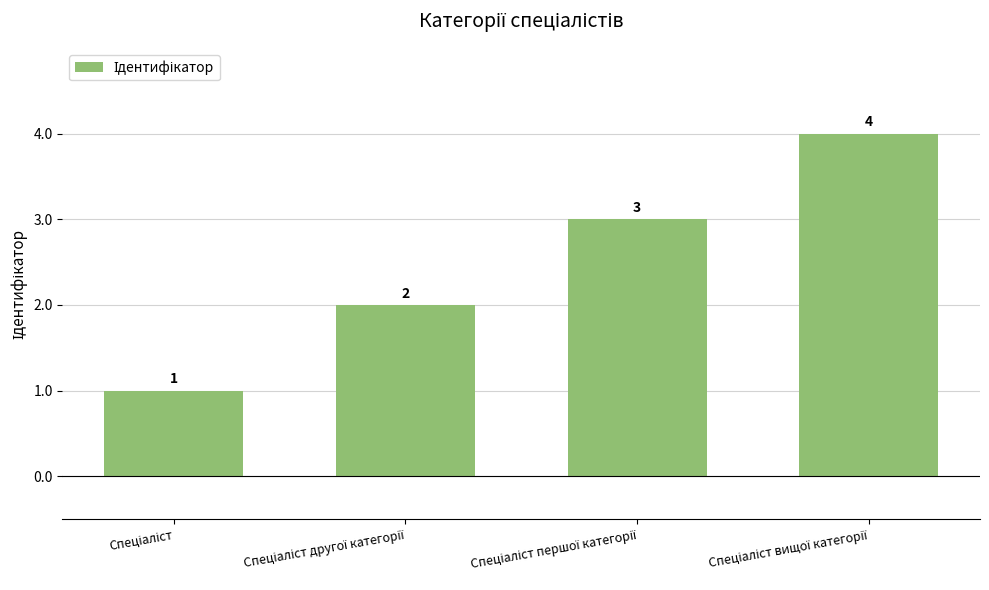

What is the difference between the maximum and minimum values?

3